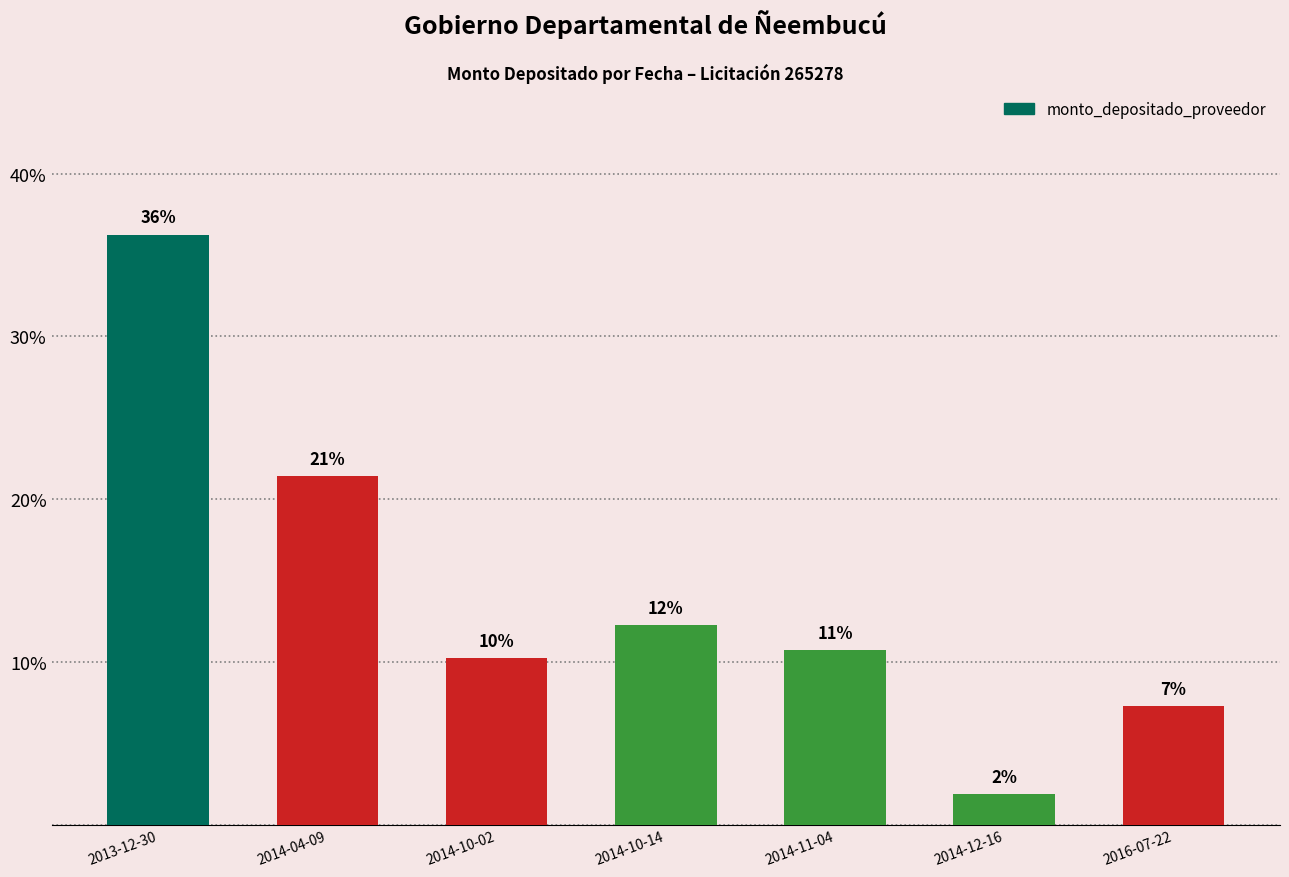

What is the maximum value shown in the chart?

36.3